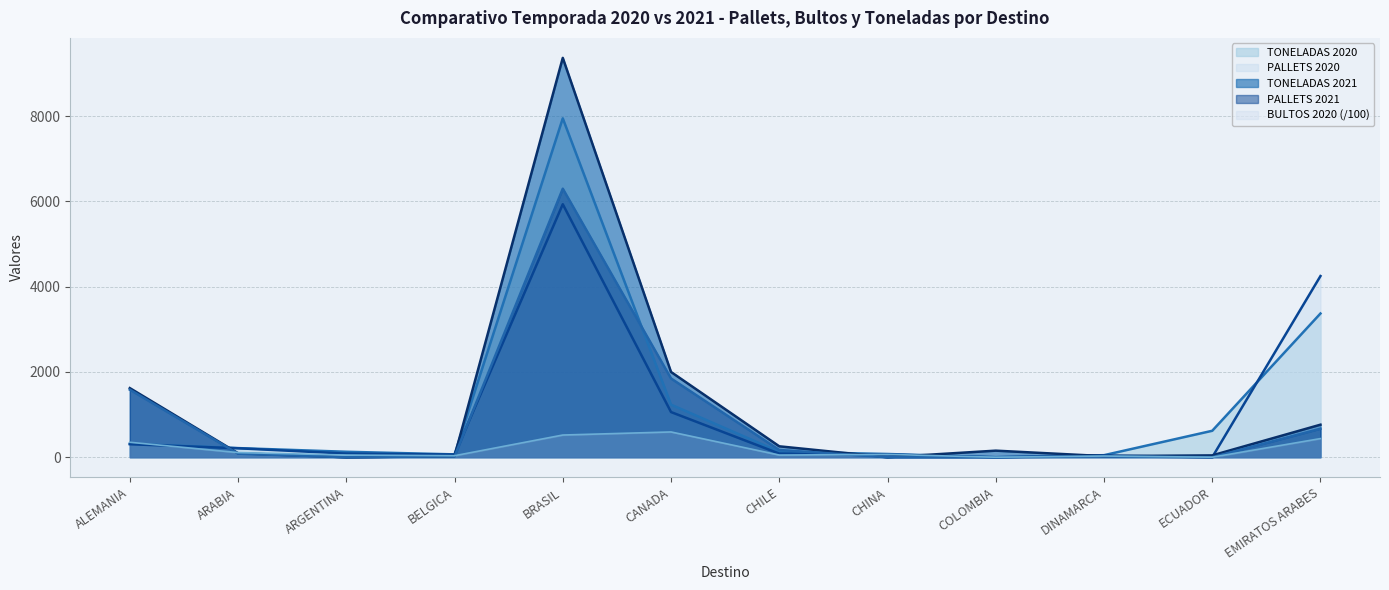

How many values in the BULTOS 2020 series are below 66?

6